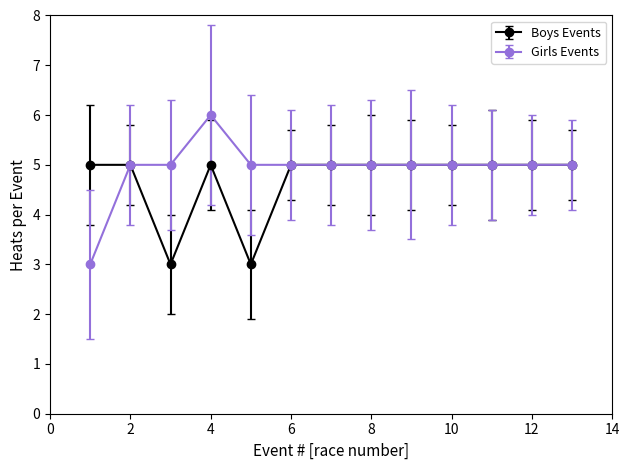

What is the sum of all Boys Events values?

61